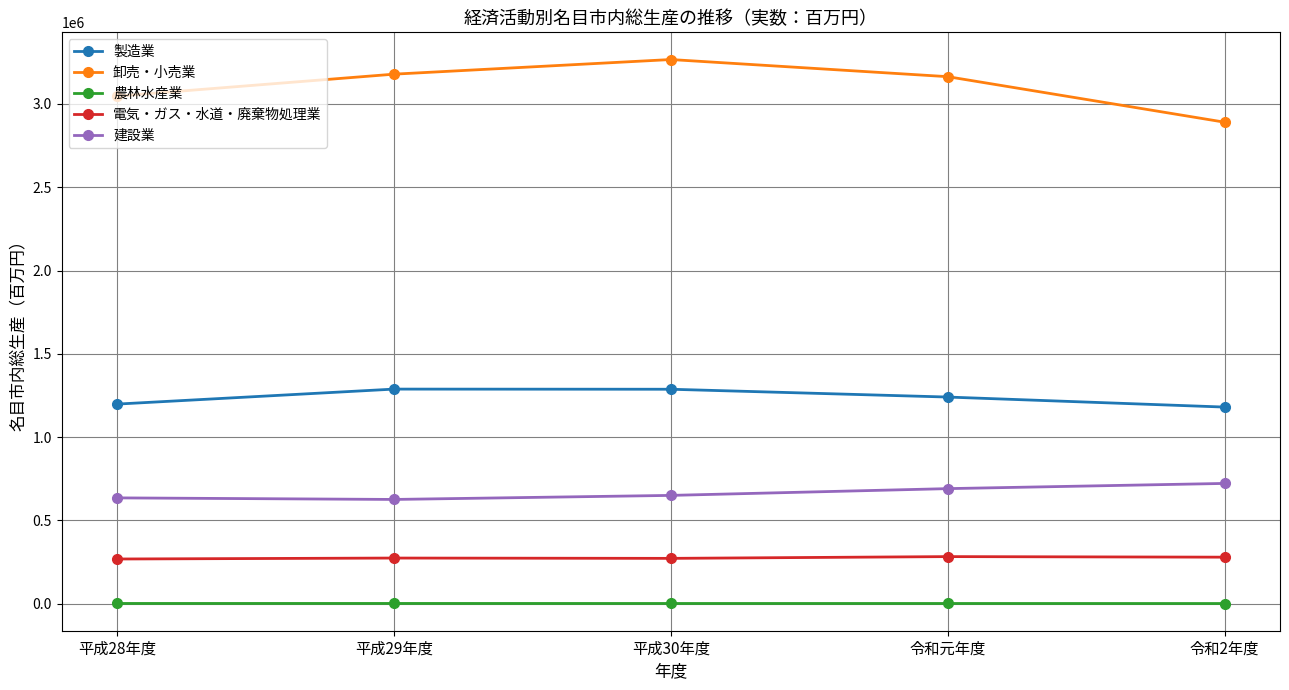

In 卸売・小売業, how many points are higher than both neighbors (excluding endpoints)?

1